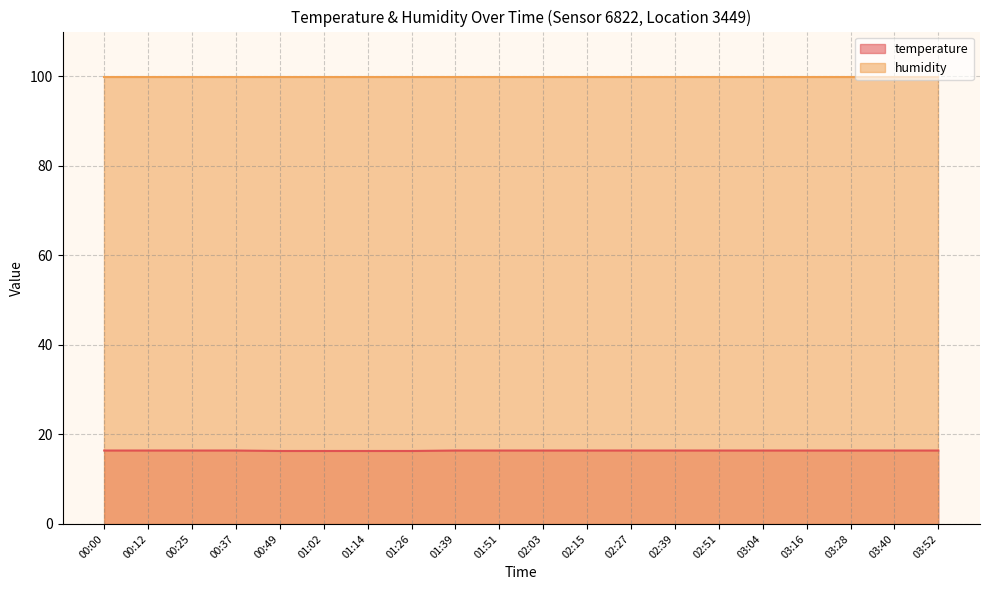

The value at 03:16 is 28.9. True or false?

False